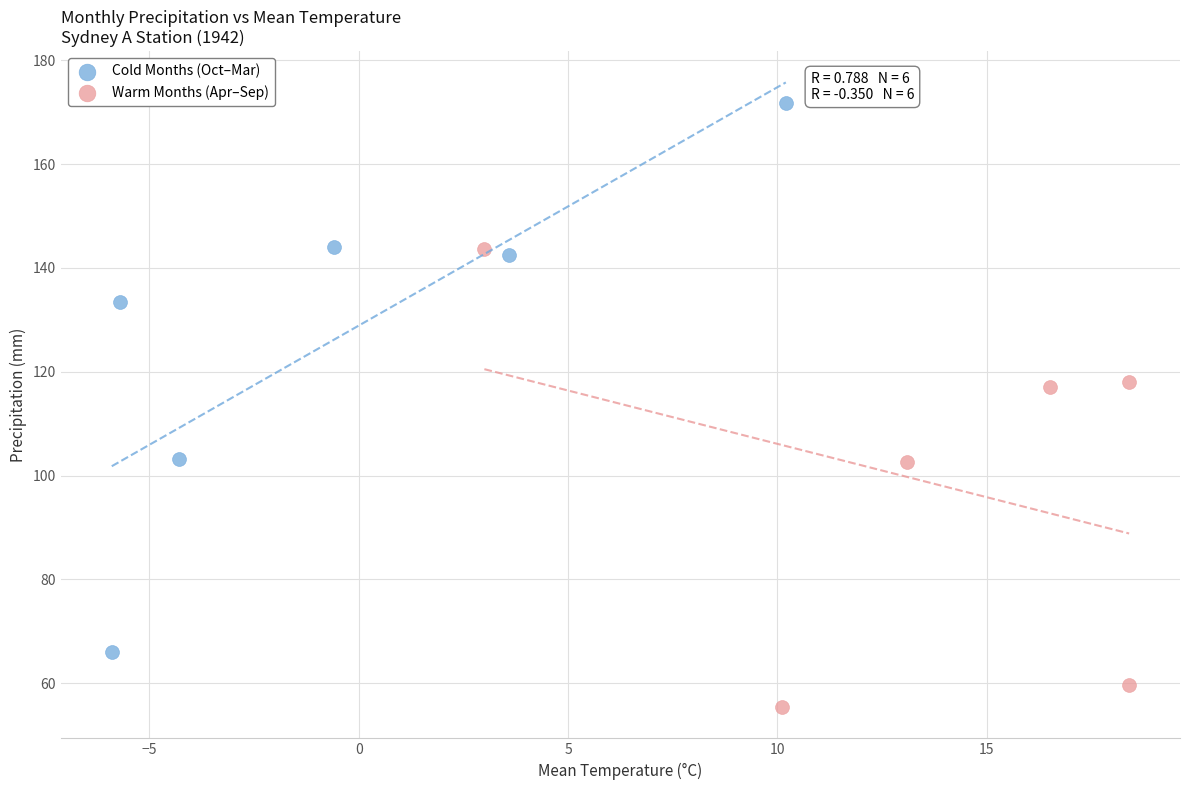

Which series reaches the minimum Y coordinate?

Warm Months (Apr–Sep)